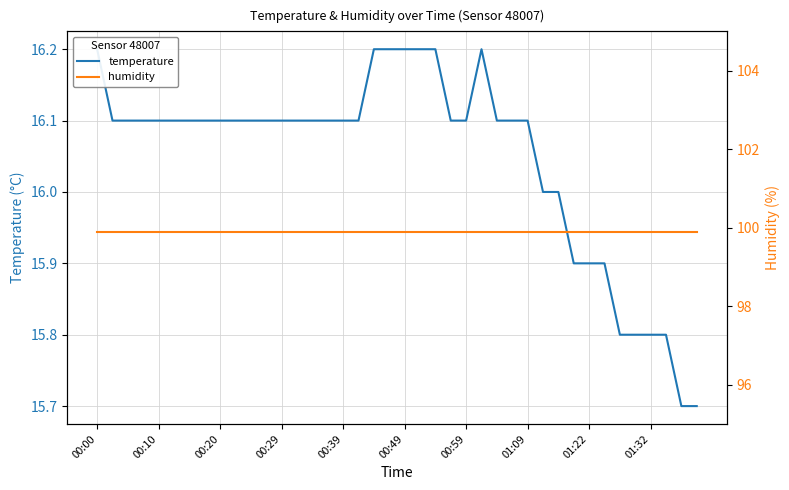

True or false: humidity and temperature intersect in this chart.

False